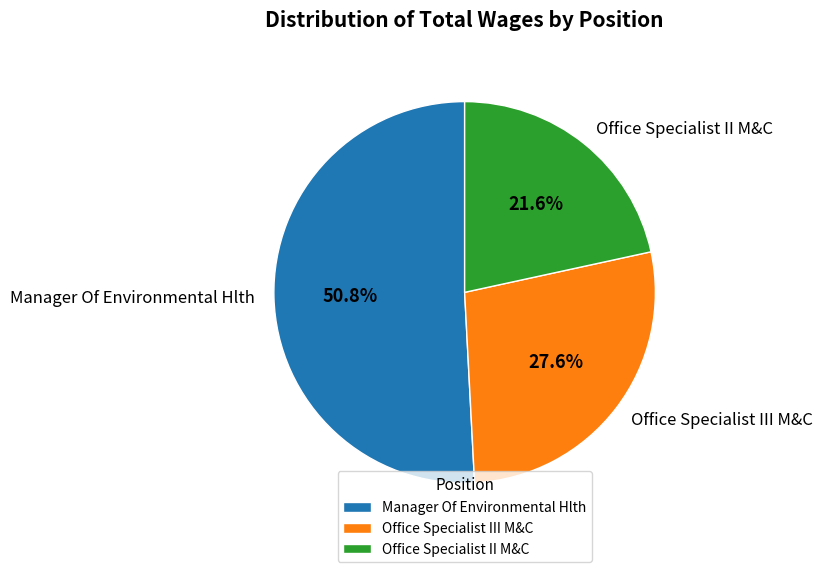

The Manager Of Environmental Hlth slice represents 51% of the pie. True or false?

True